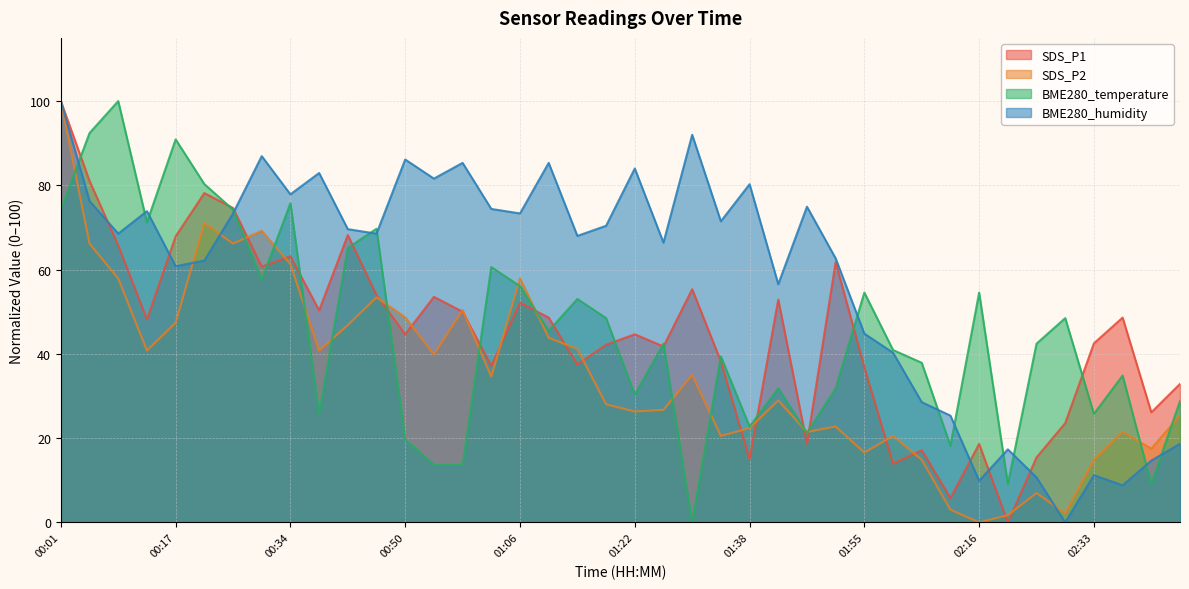

How many interior local valleys does the BME280_humidity series have?

13